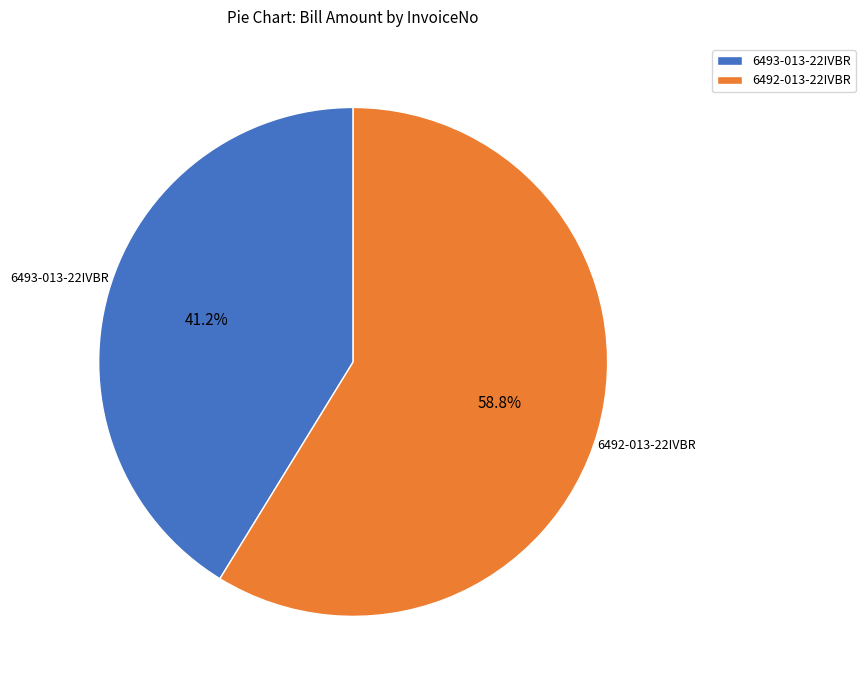

Which has a higher value, 6493-013-22IVBR or 6492-013-22IVBR?

6492-013-22IVBR